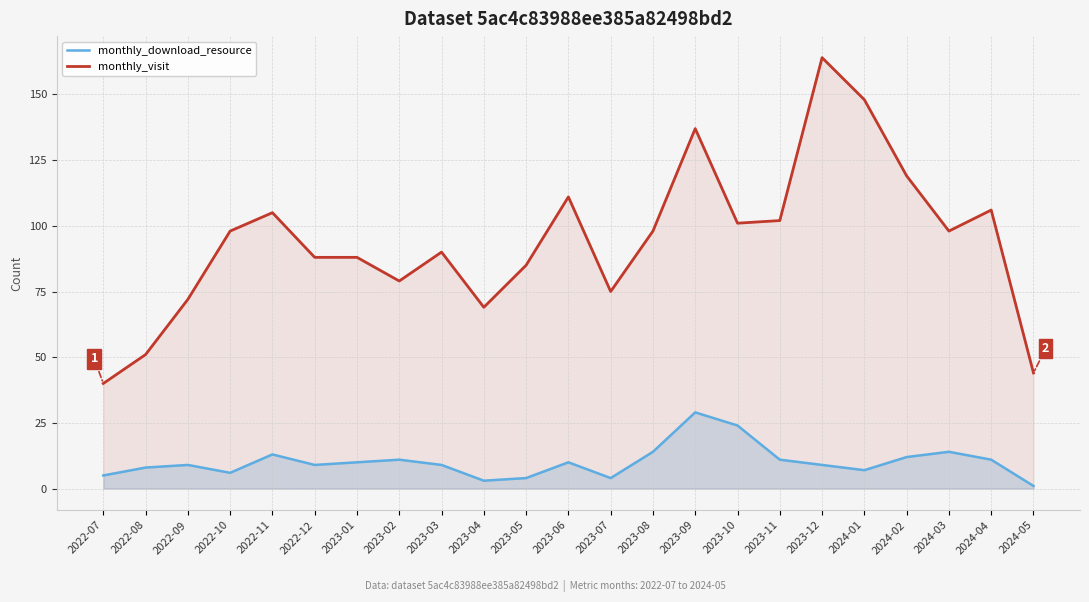

Reading left to right, what are all the values shown in this chart?

monthly_download_resource: 5	8	9	6	13	9	10	11	9	3	4	10	4	14	29	24	11	9	7	12	14	11	1
monthly_visit: 40	51	72	98	105	88	88	79	90	69	85	111	75	98	137	101	102	164	148	119	98	106	44